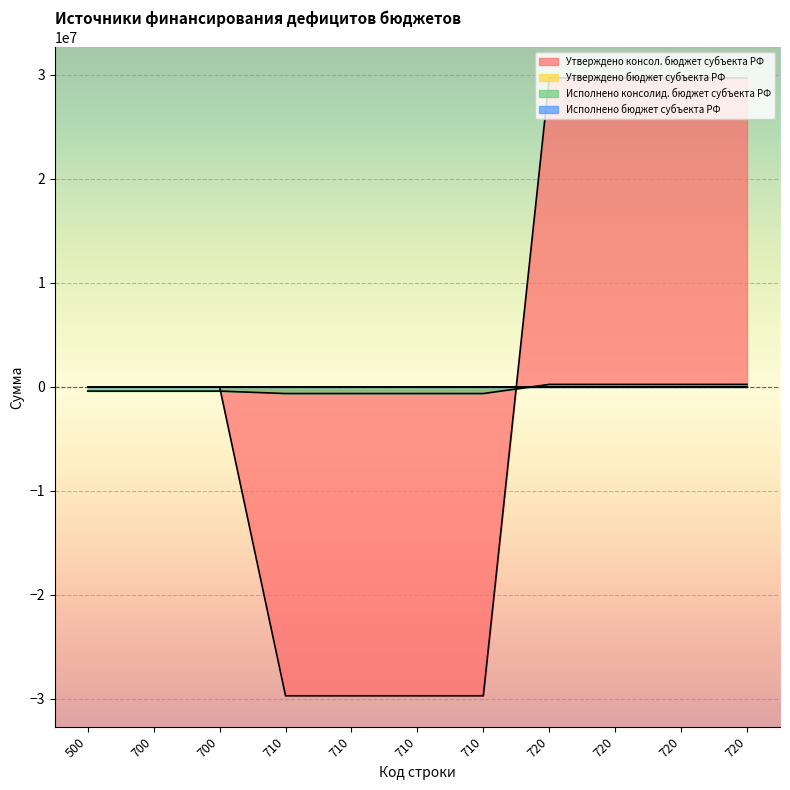

How many values in the Исполнено консолид. бюджет субъекта РФ series are below -406912?

7